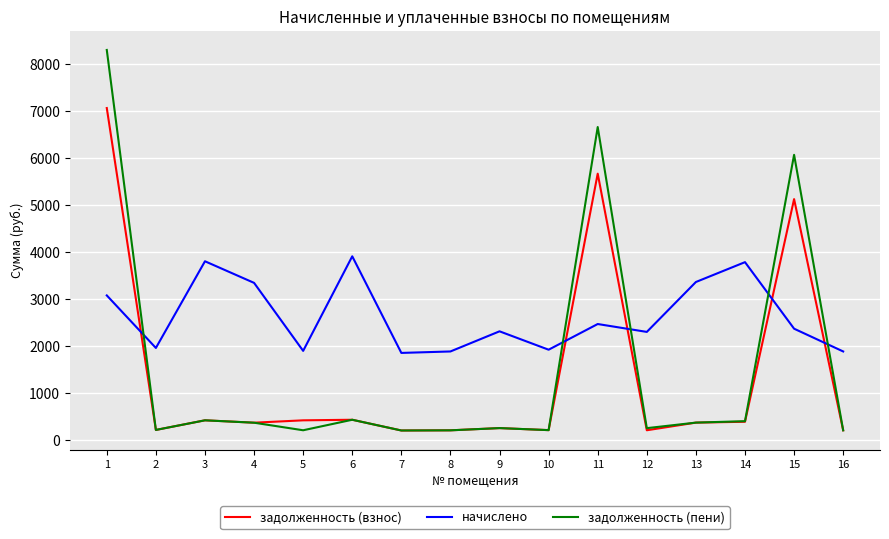

What is the difference between the задолженность (взнос) values at 1 and 15?

1937.6